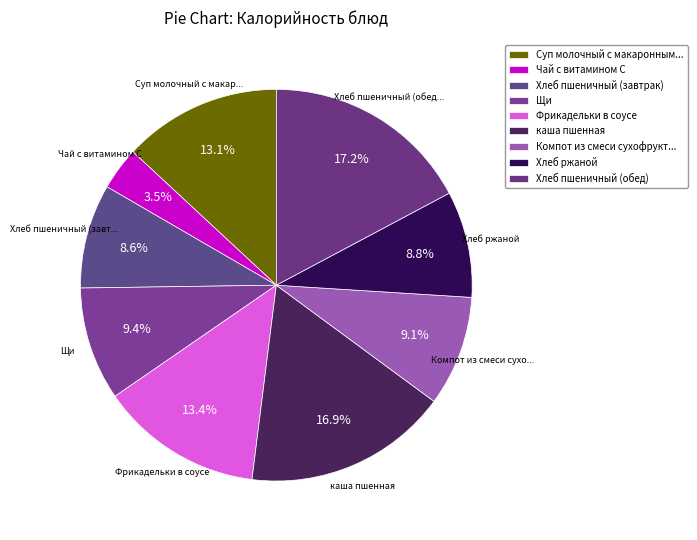

To the nearest percent, what is the difference between the largest and smallest slice percentages?

14%